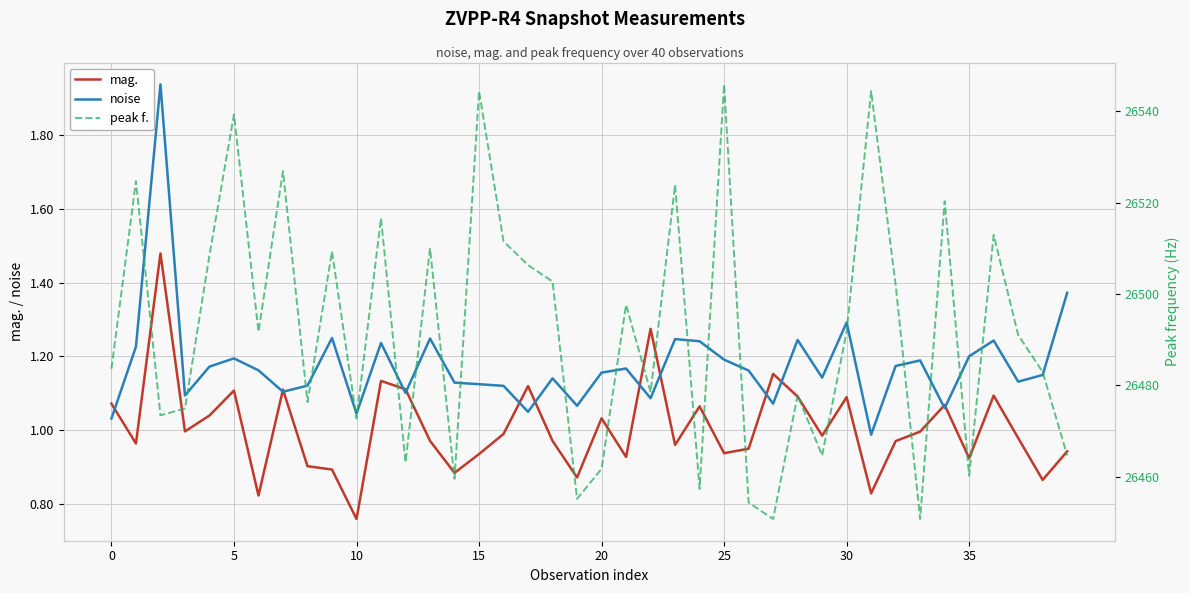

What is the value of the mag. point at the 28th from the left?

1.2